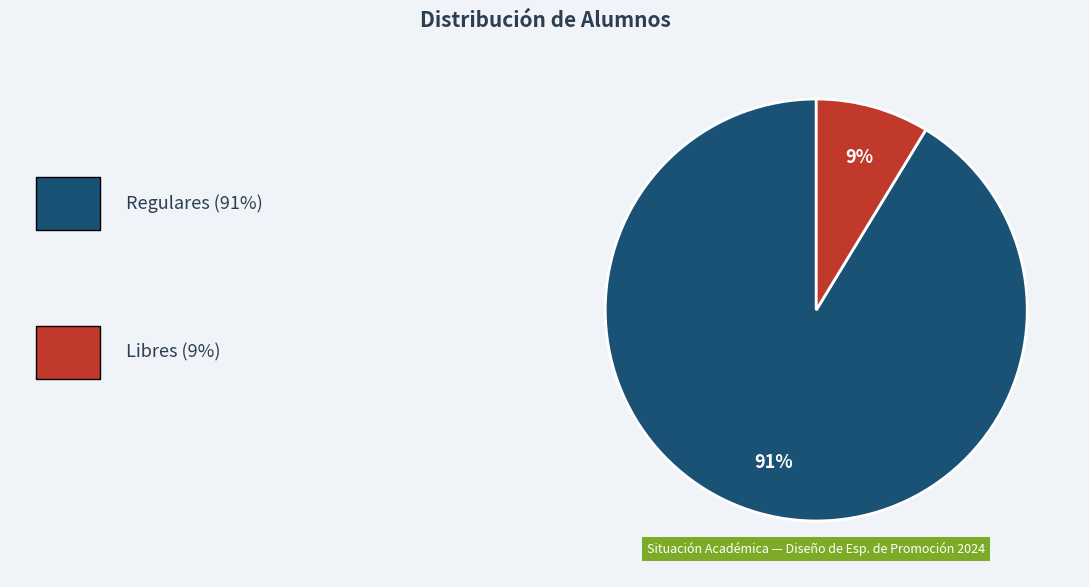

To the nearest percent, what is the average slice percentage?

50%